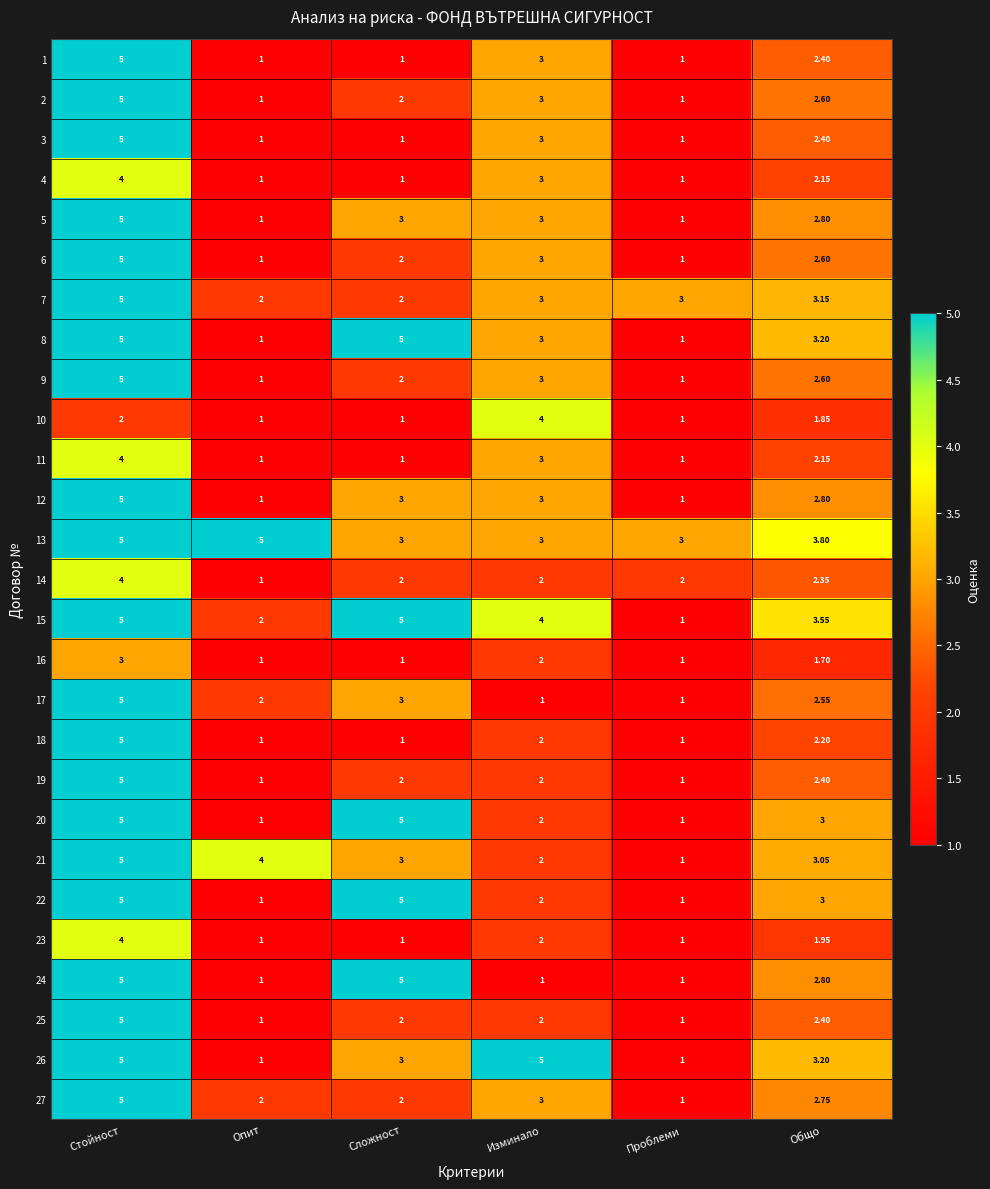

Which series has the largest total across all categories?

13